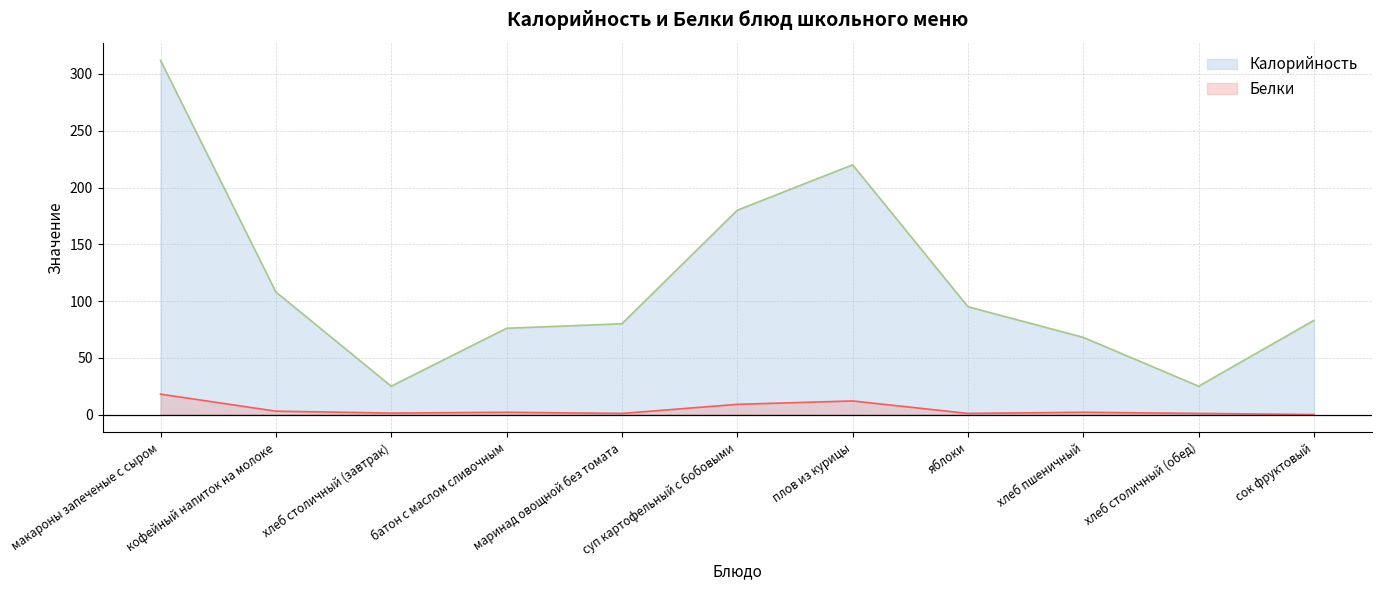

What are all the series names shown in the legend?

Калорийность, Белки